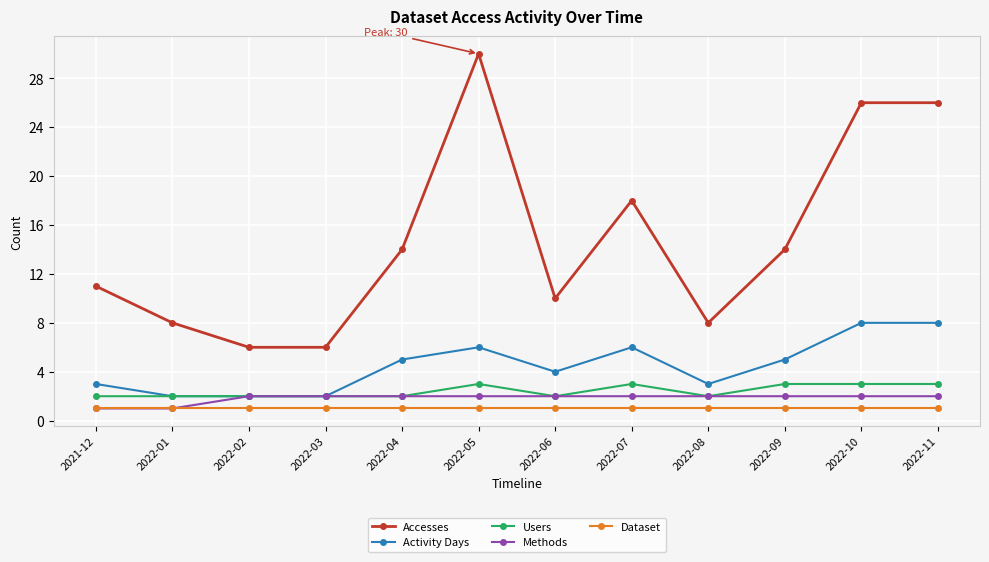

What is the maximum value for Activity Days?

8